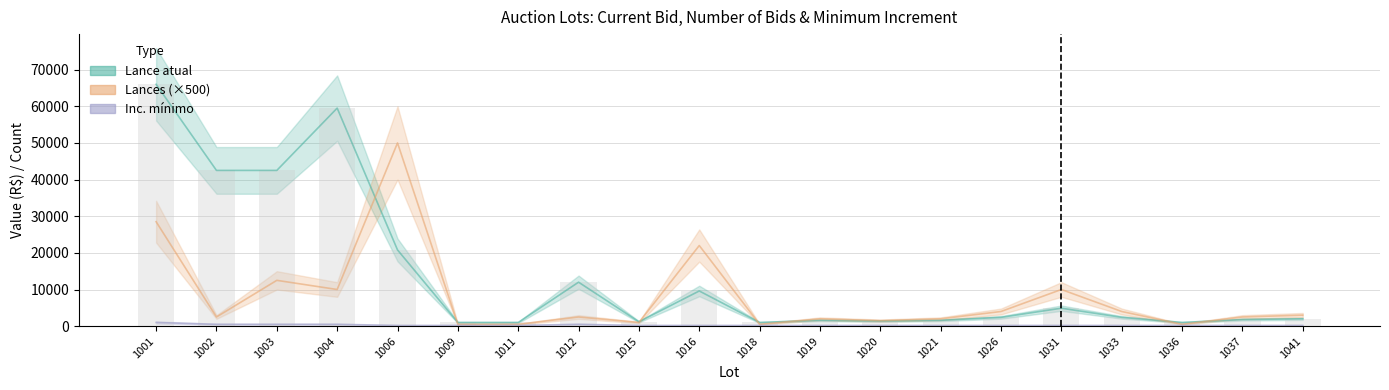

What is the difference between the second highest and minimum values in the Inc. mínimo series?

300